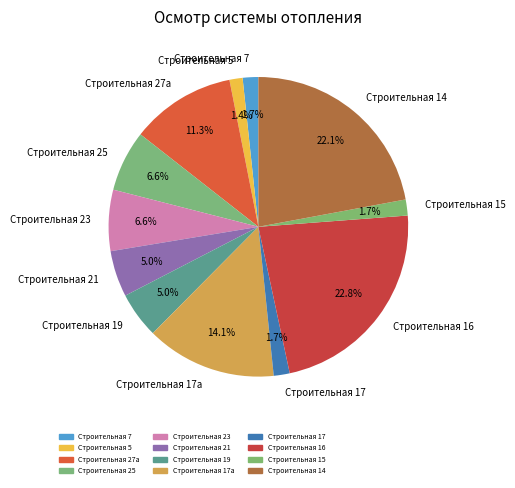

What percentage is the Строительная 15 slice, to the nearest percent?

2%